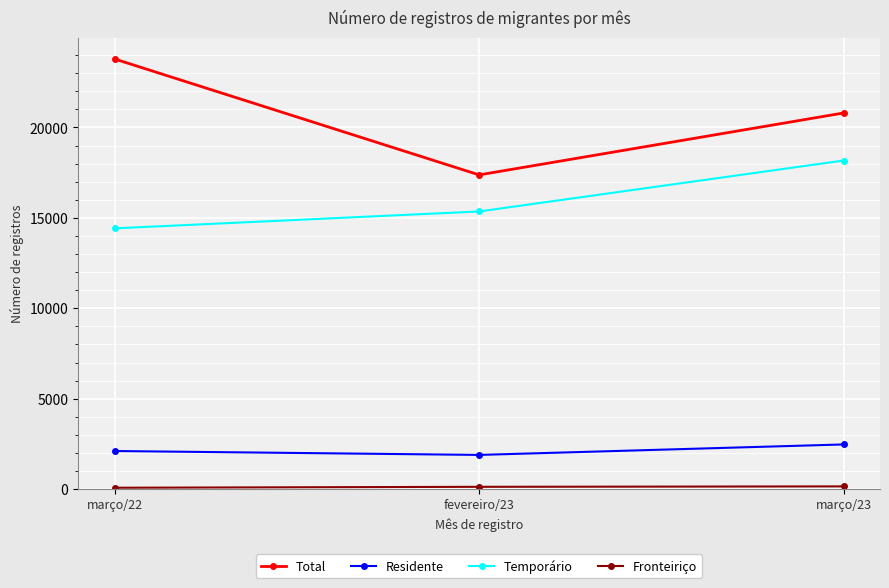

At which label is Residente closest to 2179?

março/22